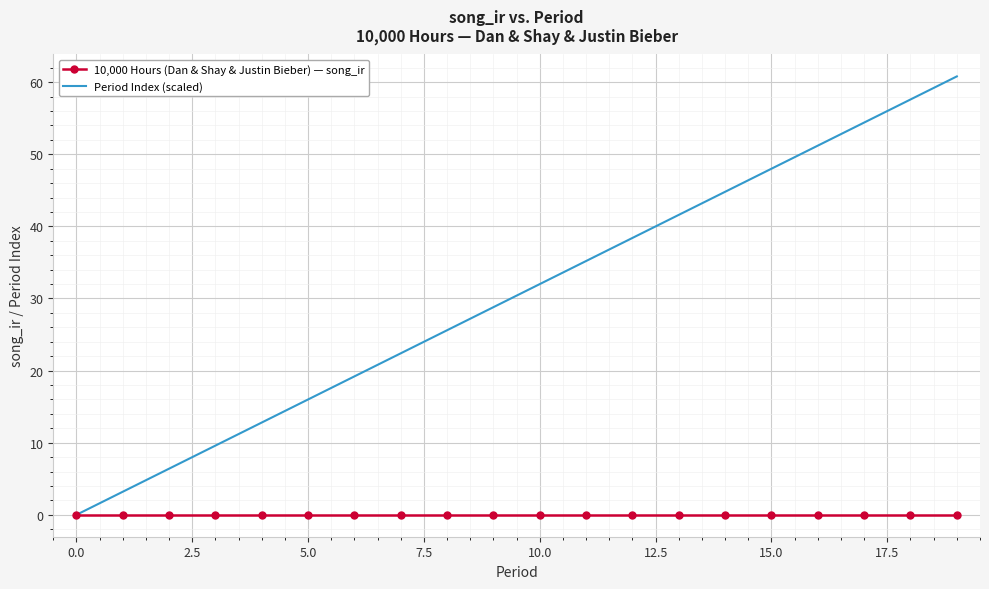

What is the maximum value for Period Index (scaled)?

60.8